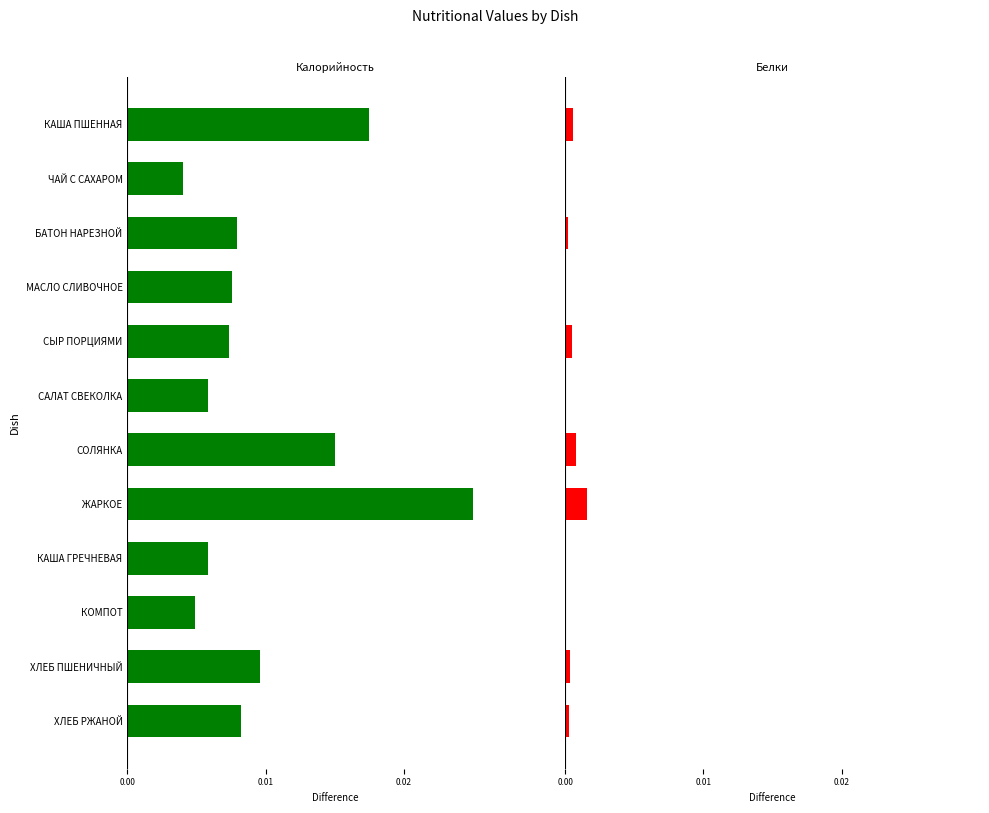

What position from the left is КАША ГРЕЧНЕВАЯ?

9